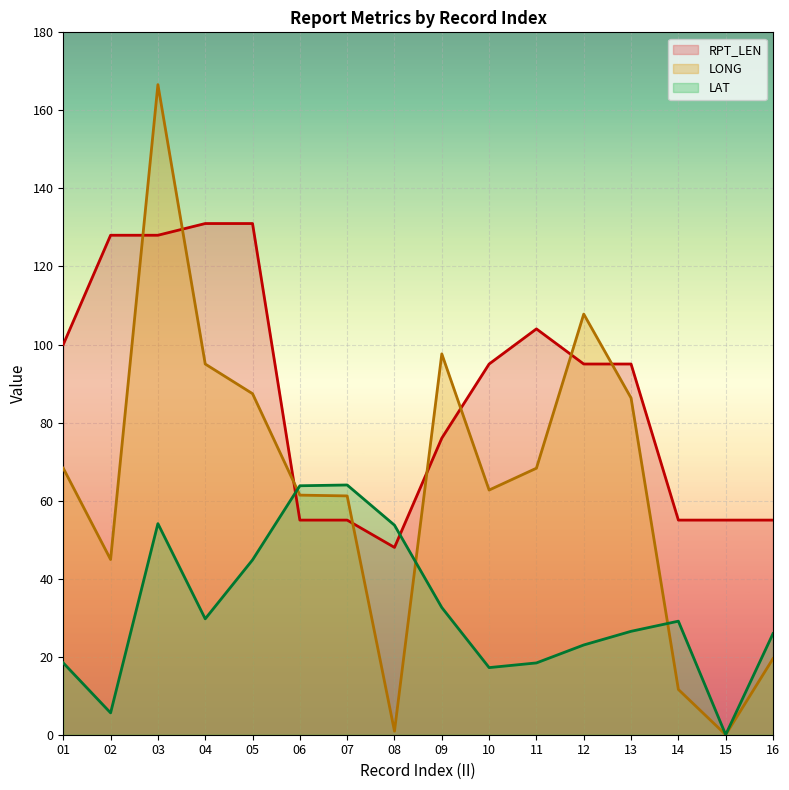

At which label is LAT closest to 32?

09